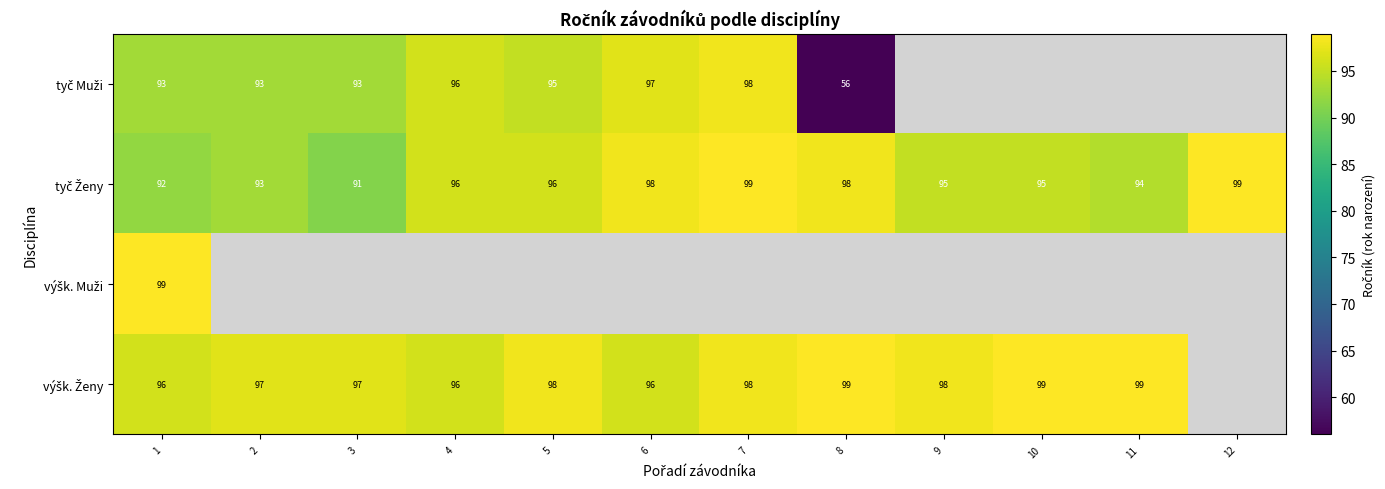

How many data points does each series have?

12